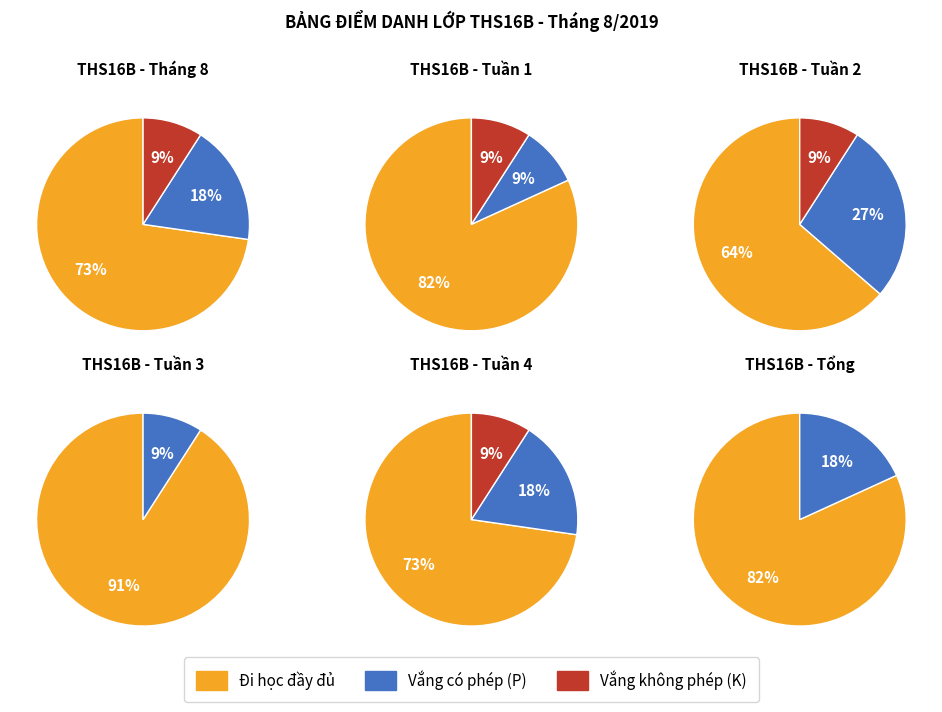

True or false: 2 accounts for 1% of the total.

False